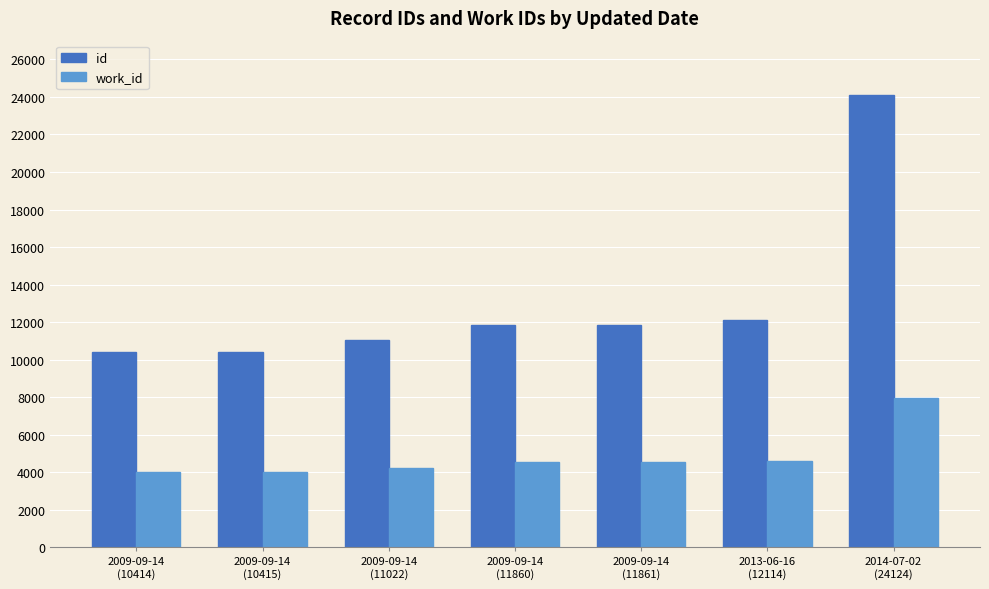

Which series has the widest spread of values?

id